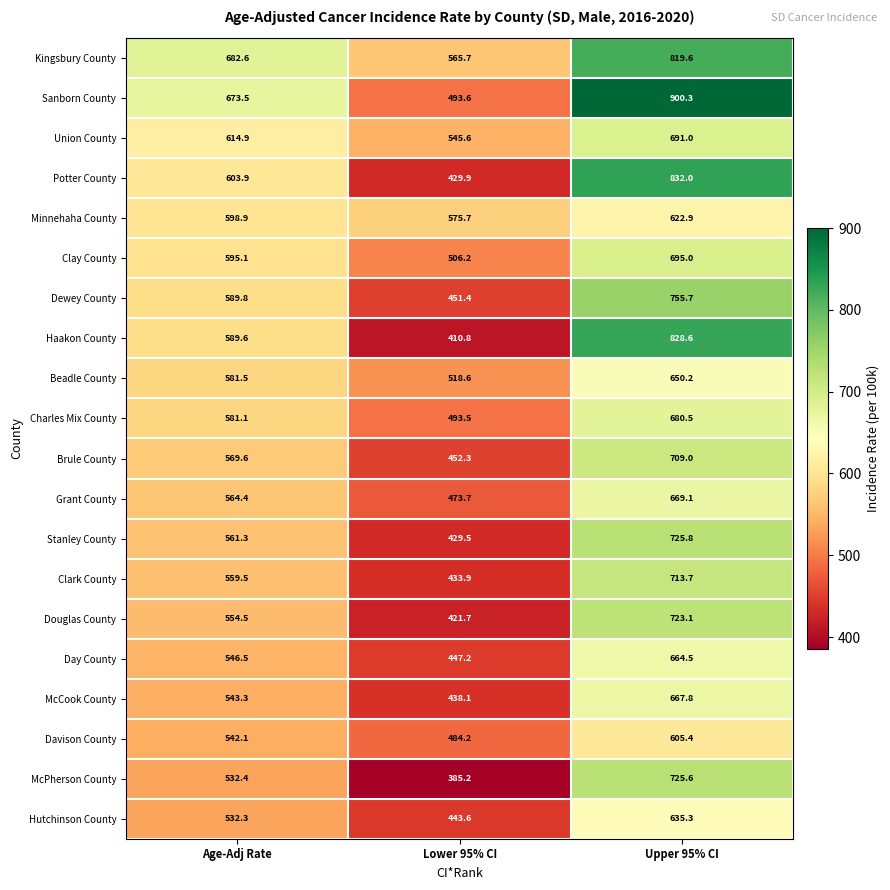

True or false: Day County has a value of 268.1 at Upper 95% CI.

False